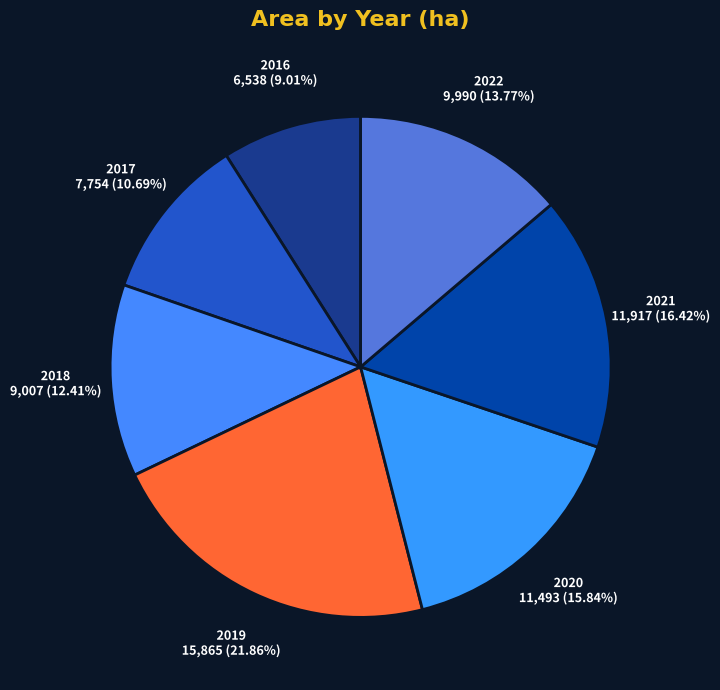

To the nearest percent, what portion does 2021 represent?

16%